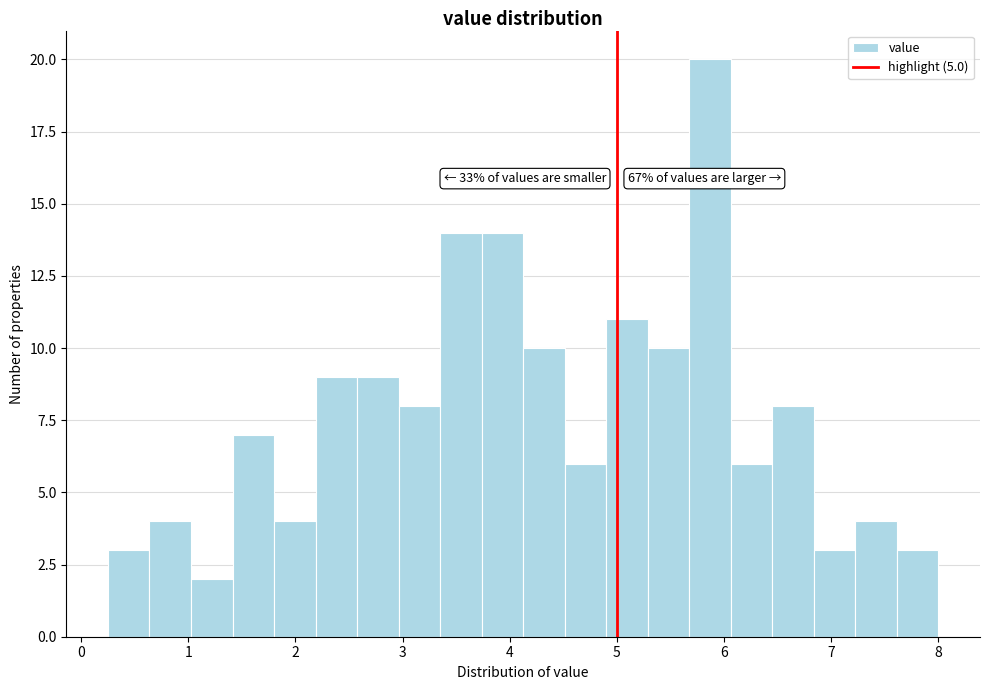

Read against the x-axis, roughly where is the centre of the tallest bar?

5.9